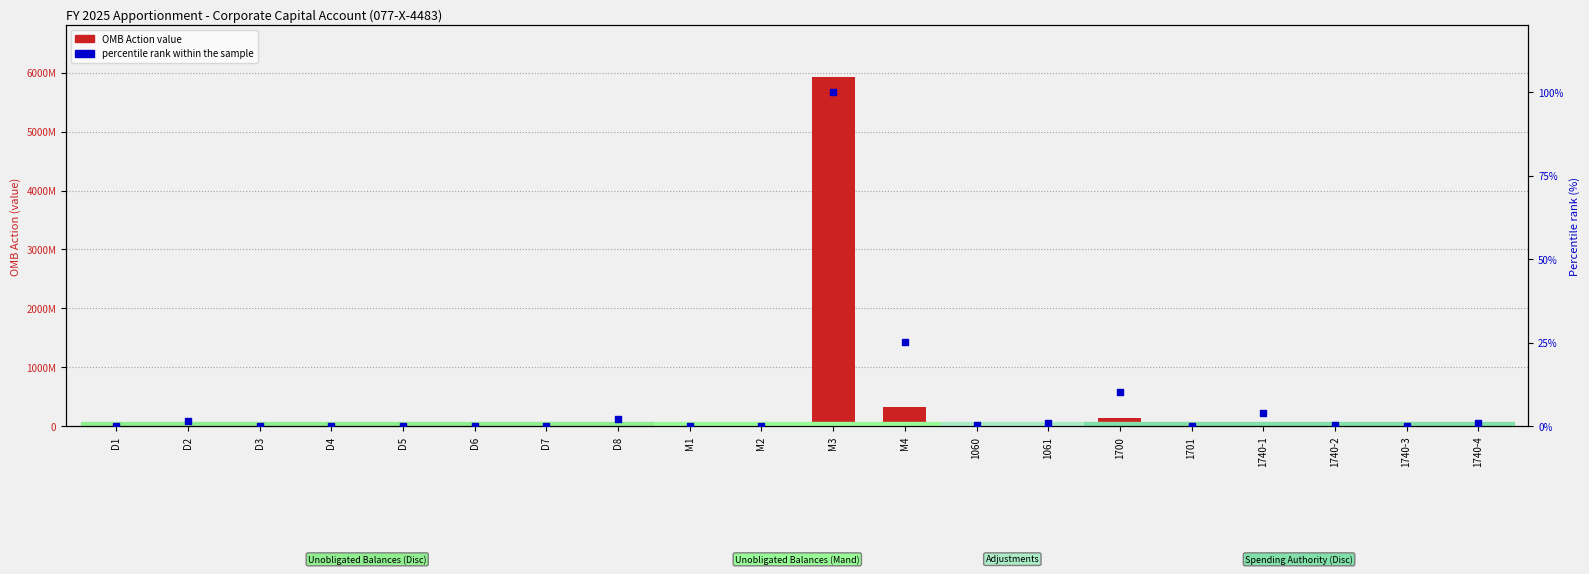

Which series has the largest Y range (max minus min)?

OMB Action value